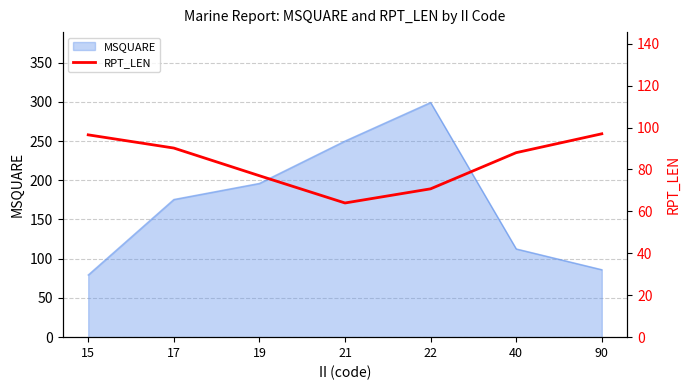

The value of MSQUARE at 22 is 529.1. True or false?

False